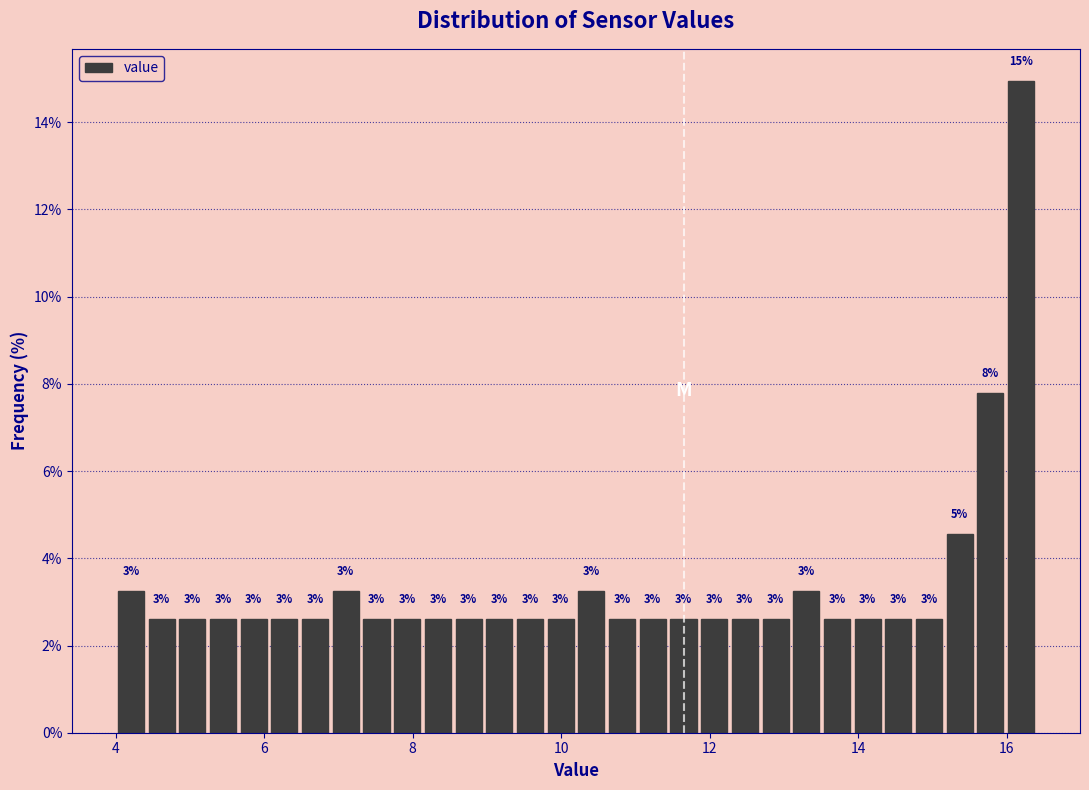

Around what value on the x-axis is the tallest bar? Give the approximate position of its centre, as read against the axis.

16.2